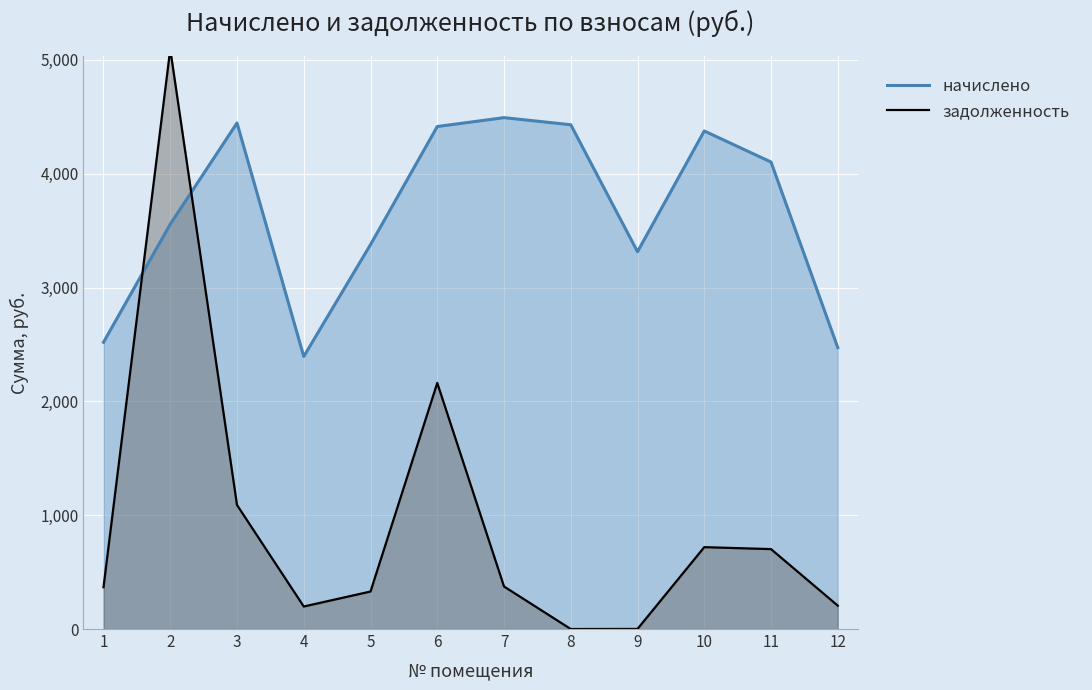

Between which two adjacent categories do начислено and задолженность first intersect?

1 and 2